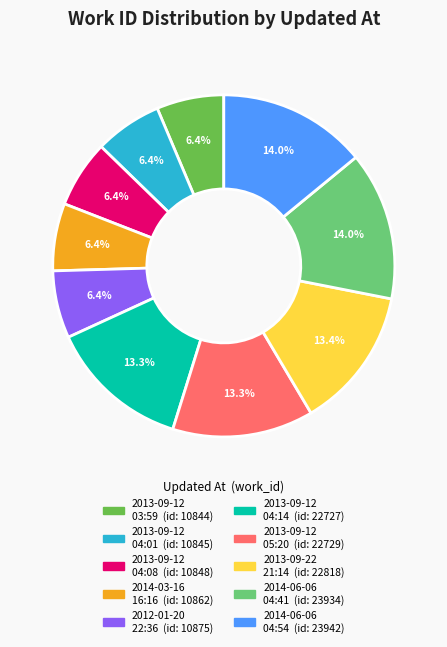

Which has a higher value, 2013-09-12 04:14 or 2013-09-12 04:08?

2013-09-12 04:14